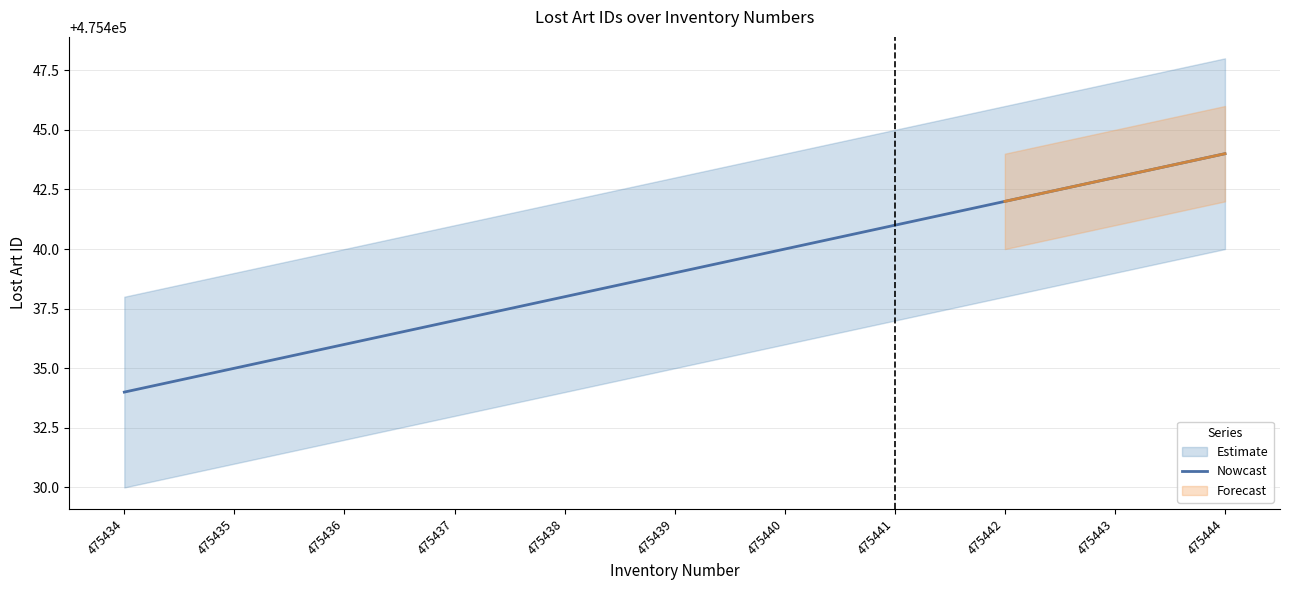

Is it true that the value at 475438 is 677559?

False